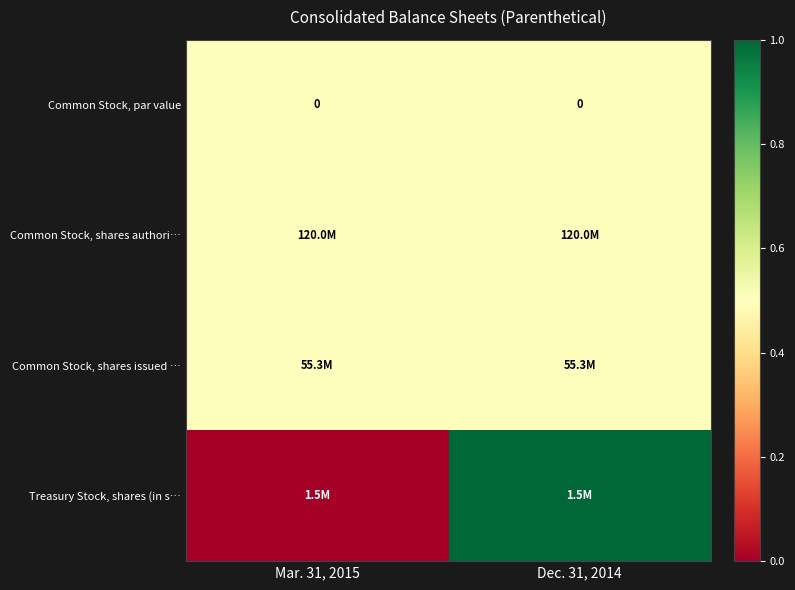

Is the value of Common Stock, par value at Dec. 31, 2014 greater than the value of Common Stock, shares authori… at Mar. 31, 2015?

No